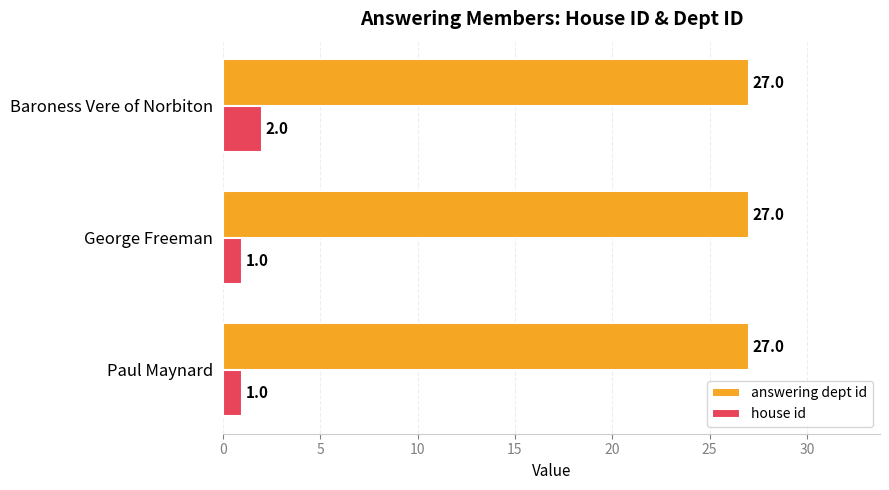

Rank the series by their average value, from lowest to highest.

house id, answering dept id